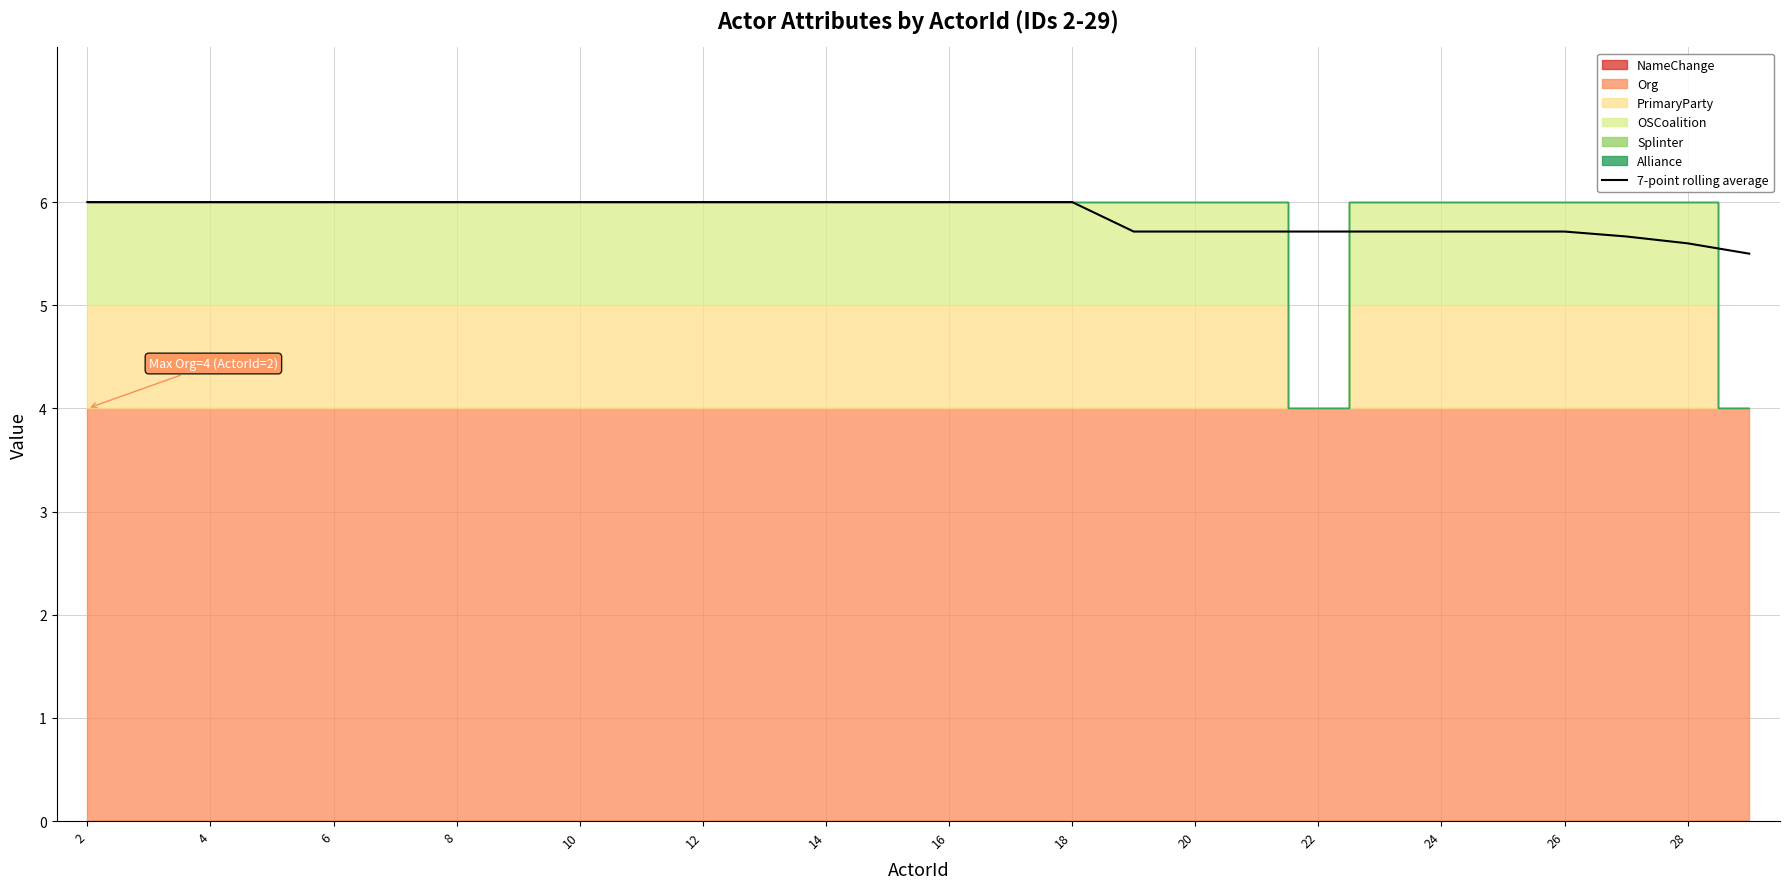

How many lines are shown in the chart?

1